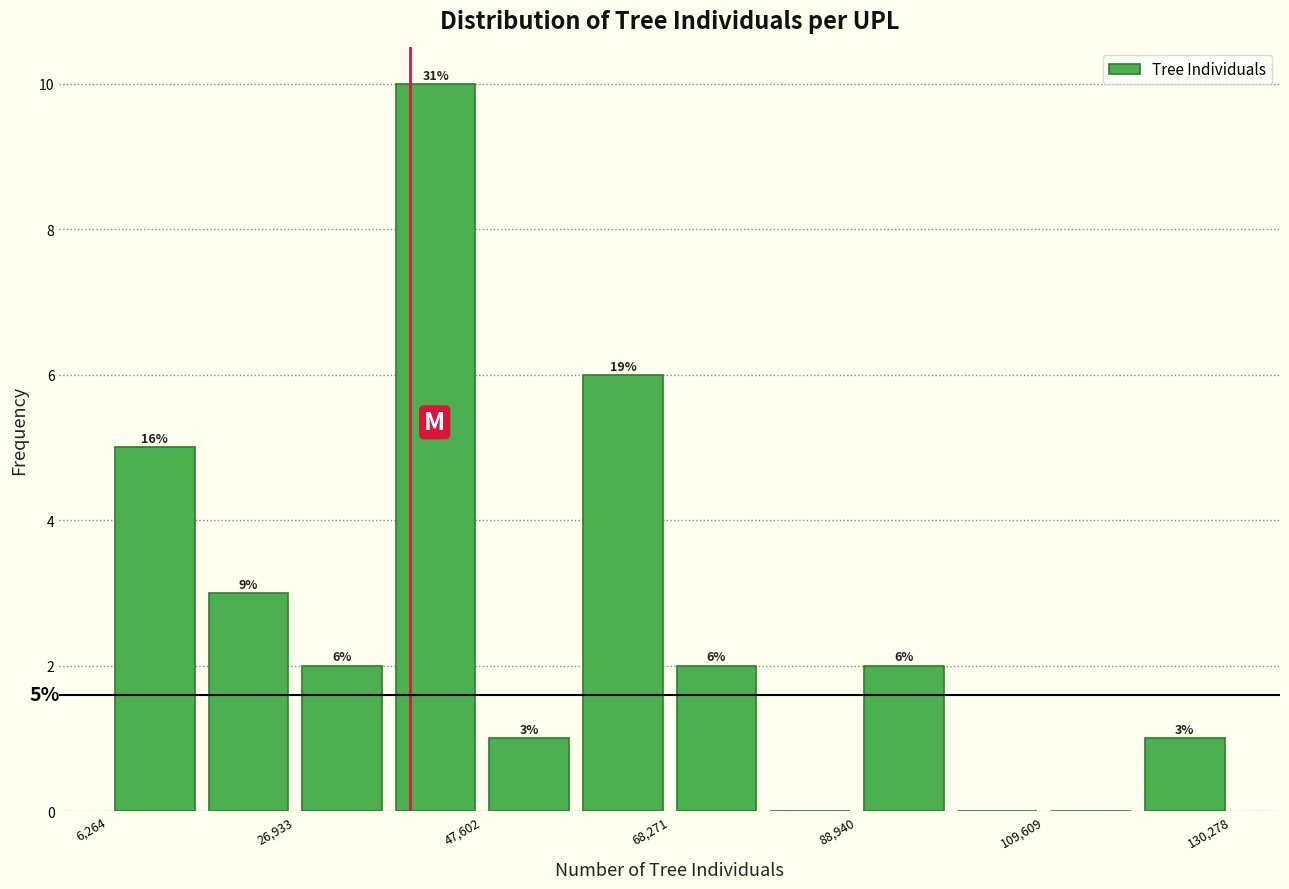

Read against the x-axis, roughly where is the centre of the tallest bar?

40000